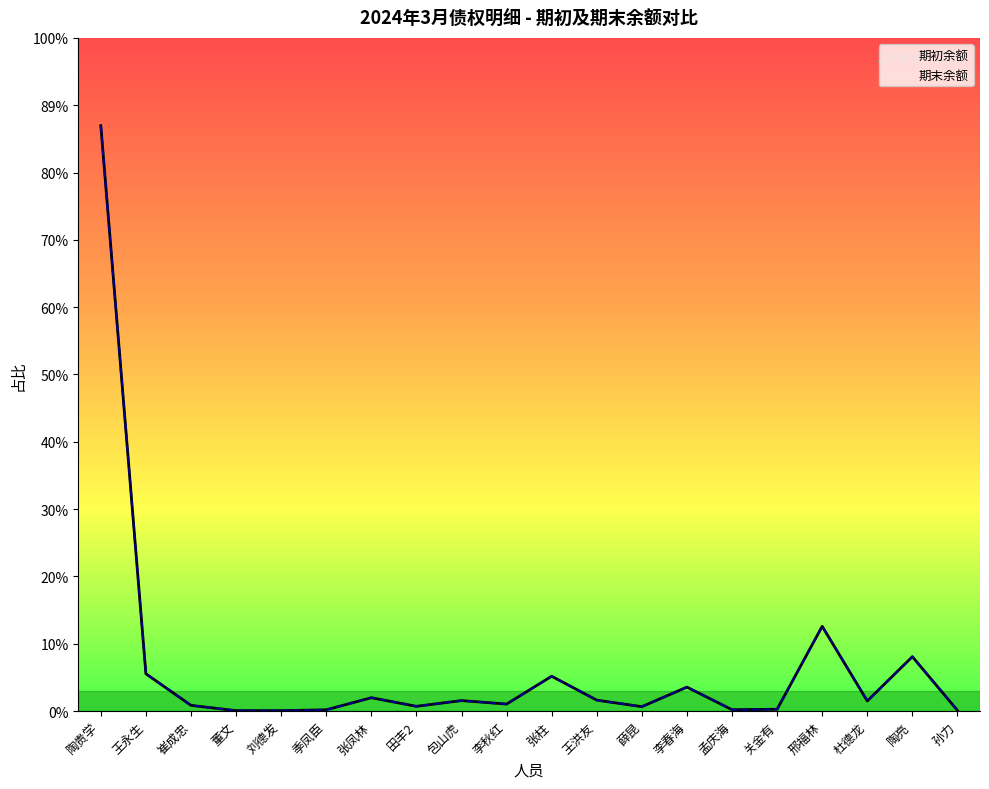

At which label is 期末余额 closest to 67410?

邢福林